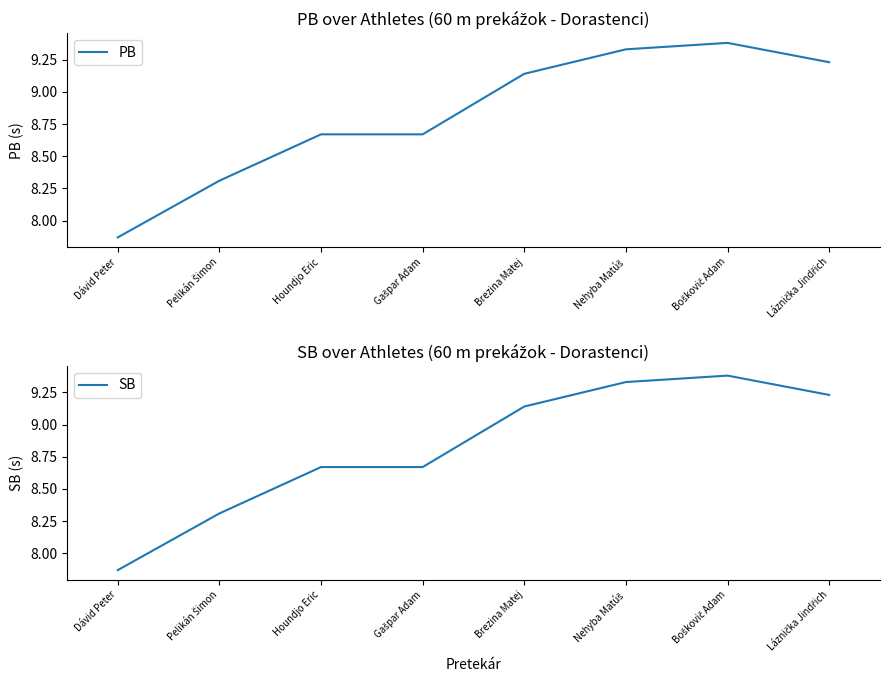

True or false: SB and PB intersect in this chart.

False